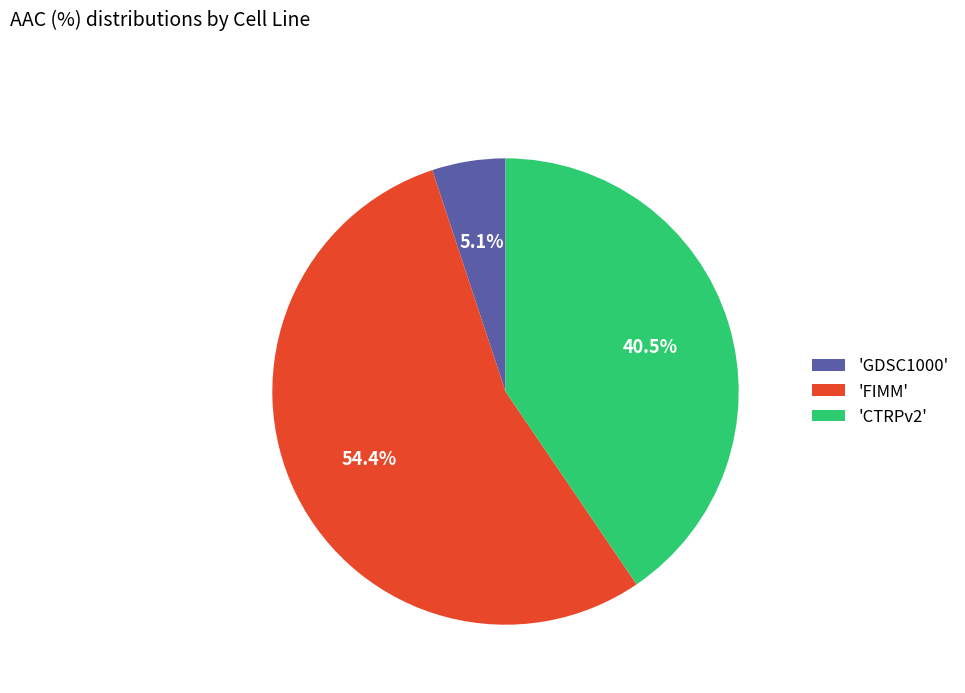

What is the largest slice in the pie chart?

'FIMM'